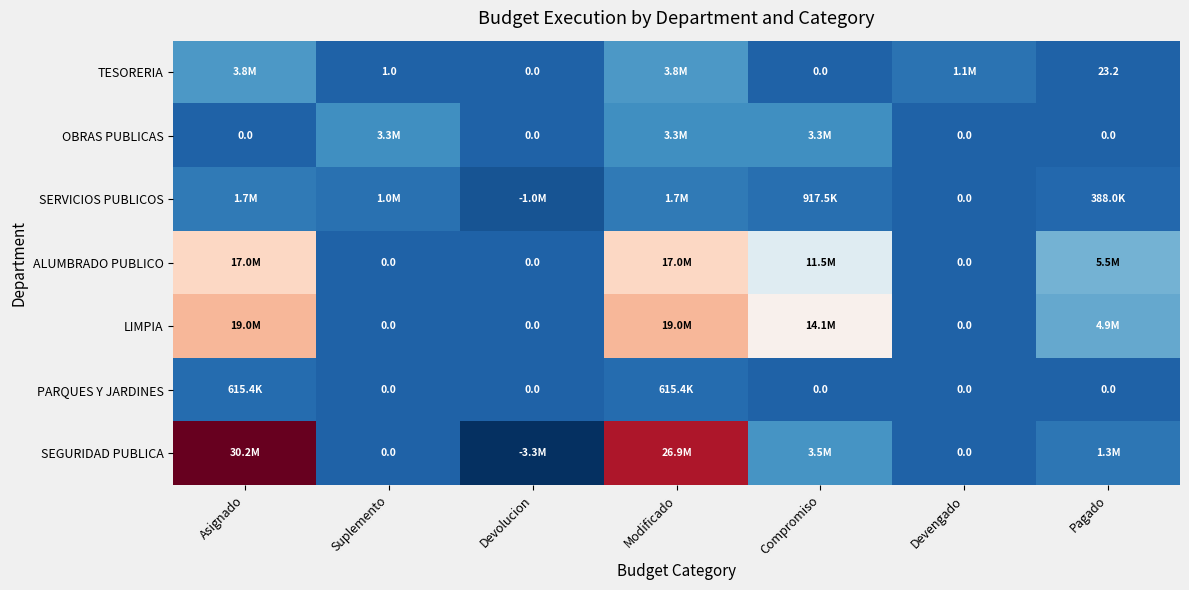

What is the sum of all ALUMBRADO PUBLICO values?

51000000.0